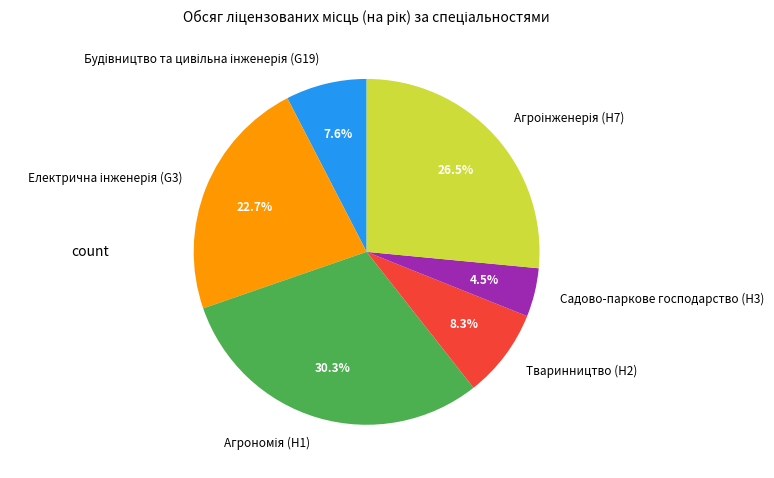

What portion of the pie excludes Садово-паркове господарство (H3)?

95.5%